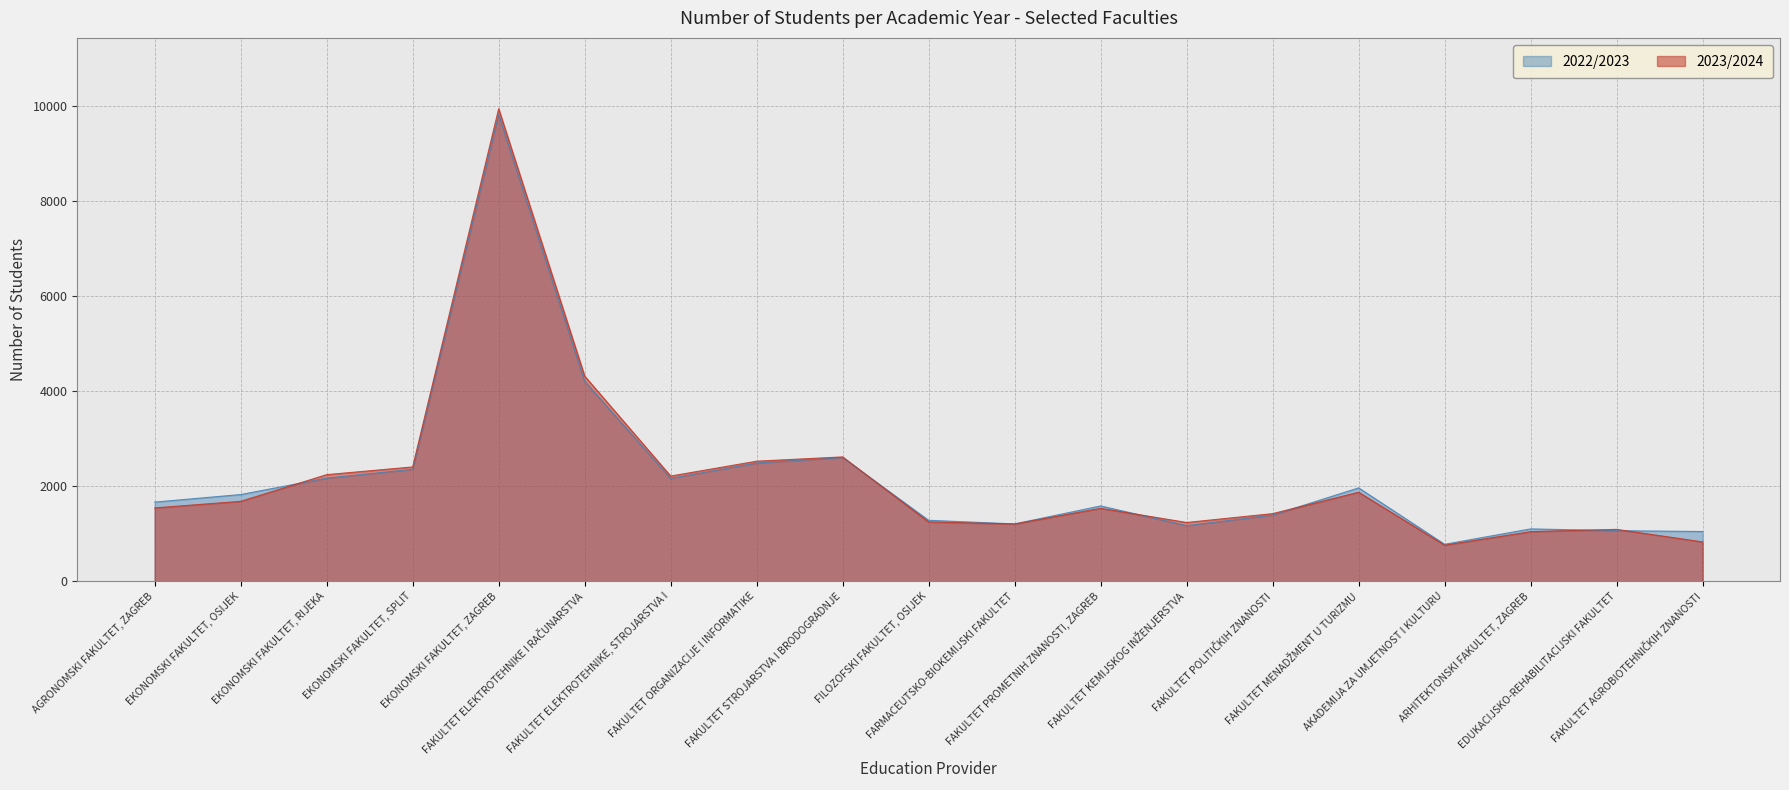

What is the label of the 16th point from the right?

EKONOMSKI FAKULTET, SPLIT